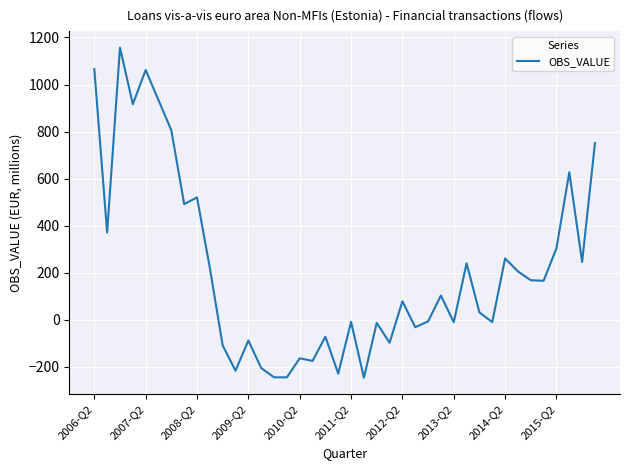

What is the smallest value displayed?

-245.9